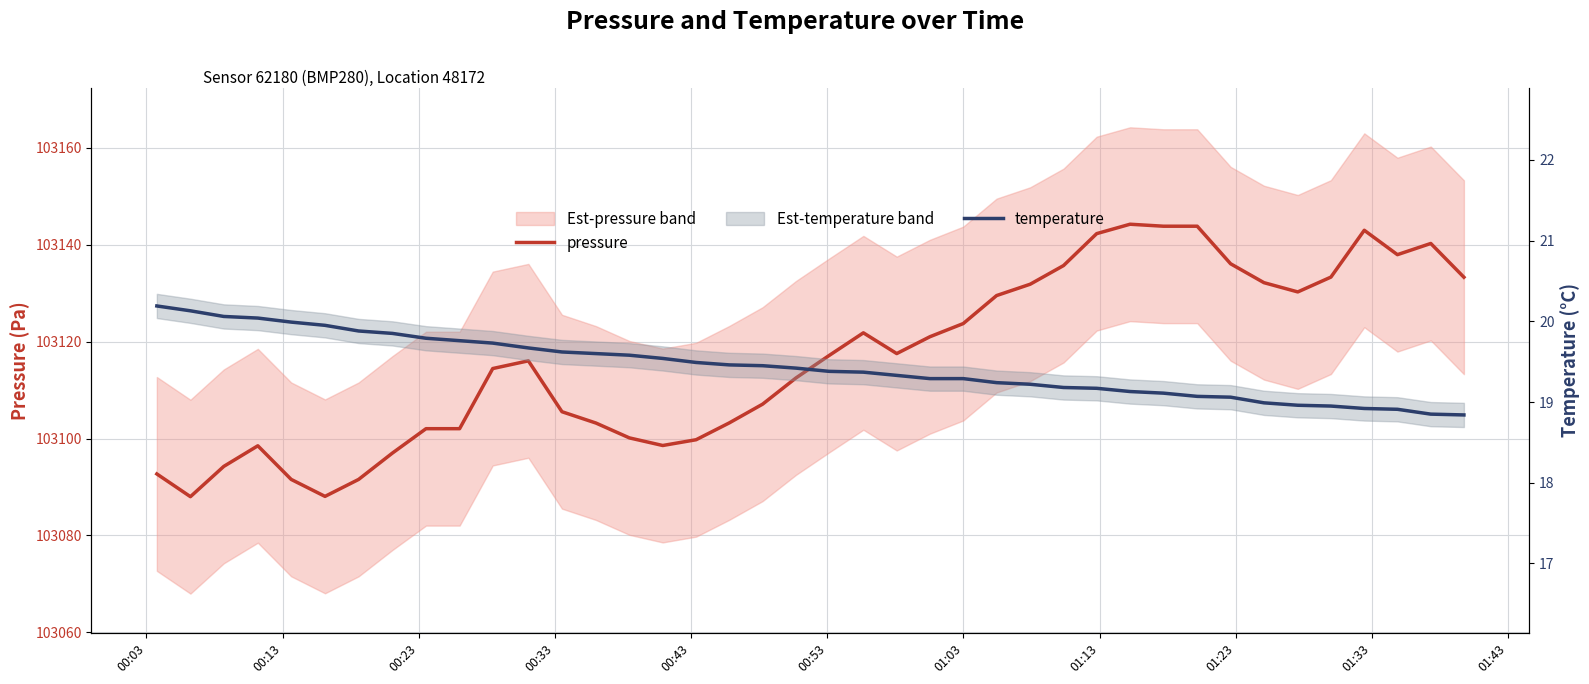

Which series has the largest total across all categories?

pressure